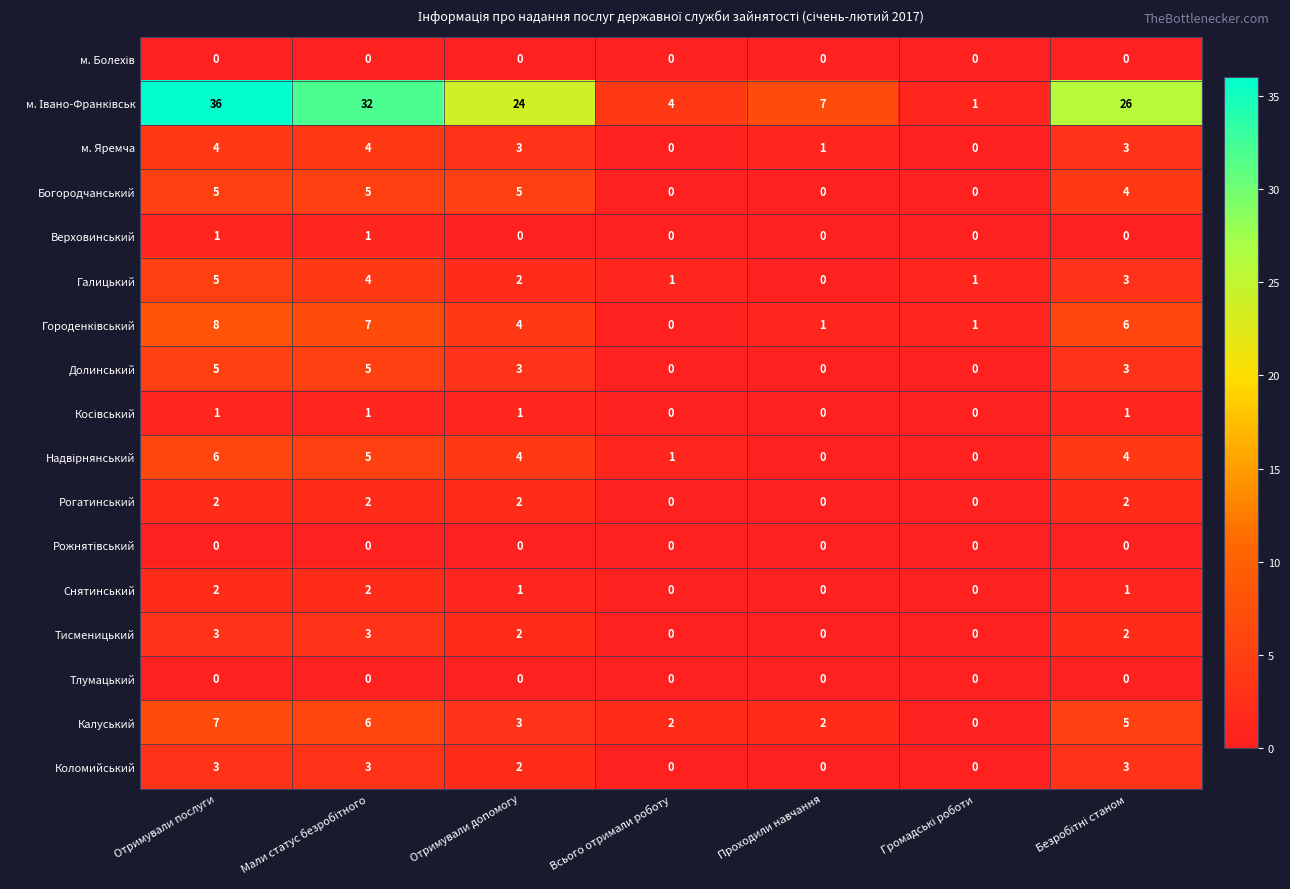

Count the number of data series in this chart.

17